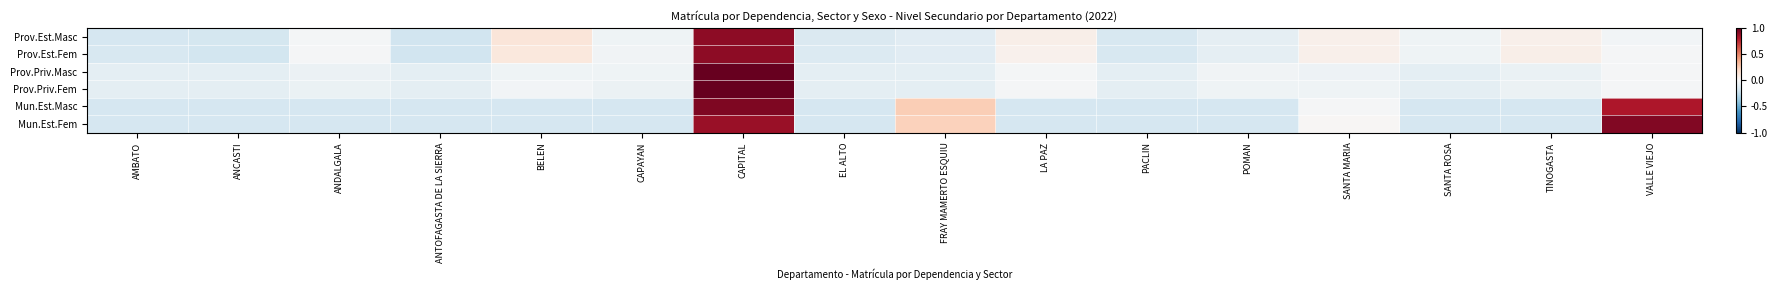

Rank the series at TINOGASTA from lowest to highest value.

Mun.Est.Fem, Mun.Est.Masc, Prov.Priv.Masc, Prov.Priv.Fem, Prov.Est.Masc, Prov.Est.Fem